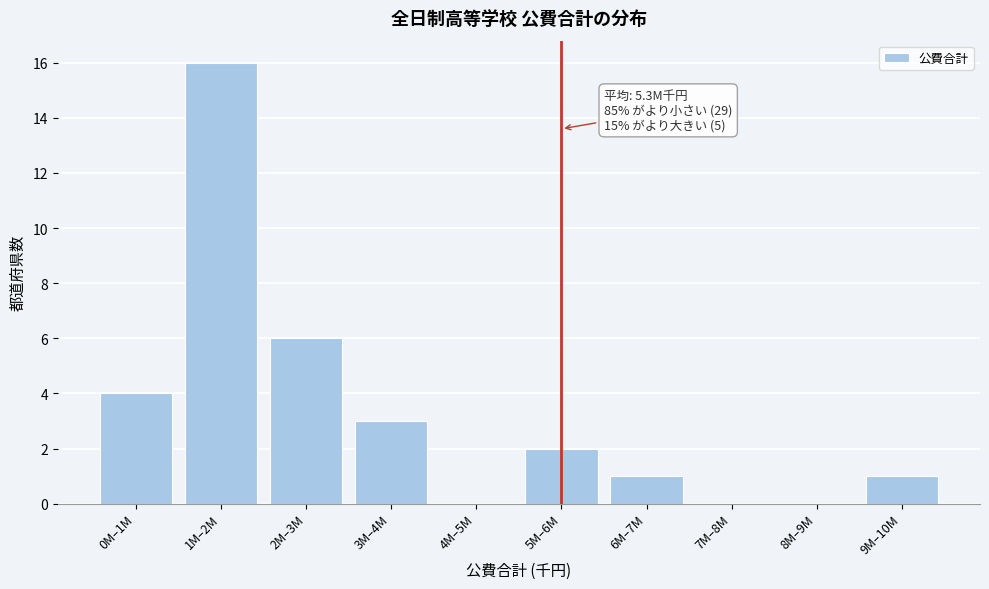

Reading right to left, transcribe all the data shown in this chart.

9M–10M=1	8M–9M=0	7M–8M=0	6M–7M=1	5M–6M=2	4M–5M=0	3M–4M=3	2M–3M=6	1M–2M=16	0M–1M=4